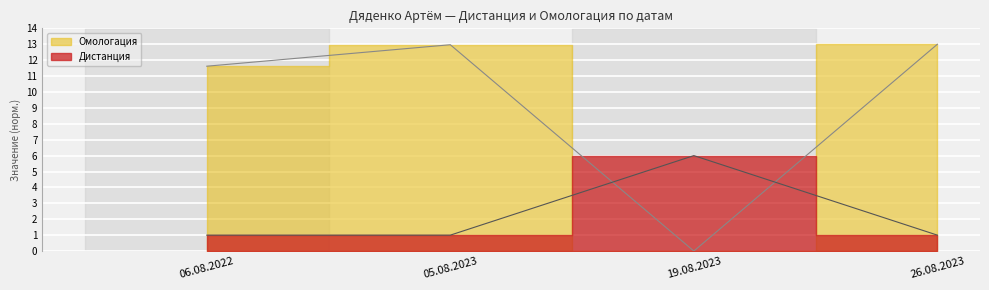

What position from the right is 19.08.2023?

2